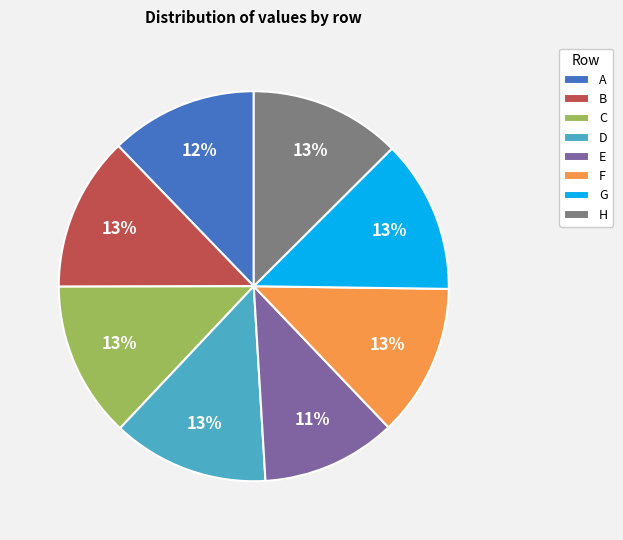

How many segments does this pie chart have?

8